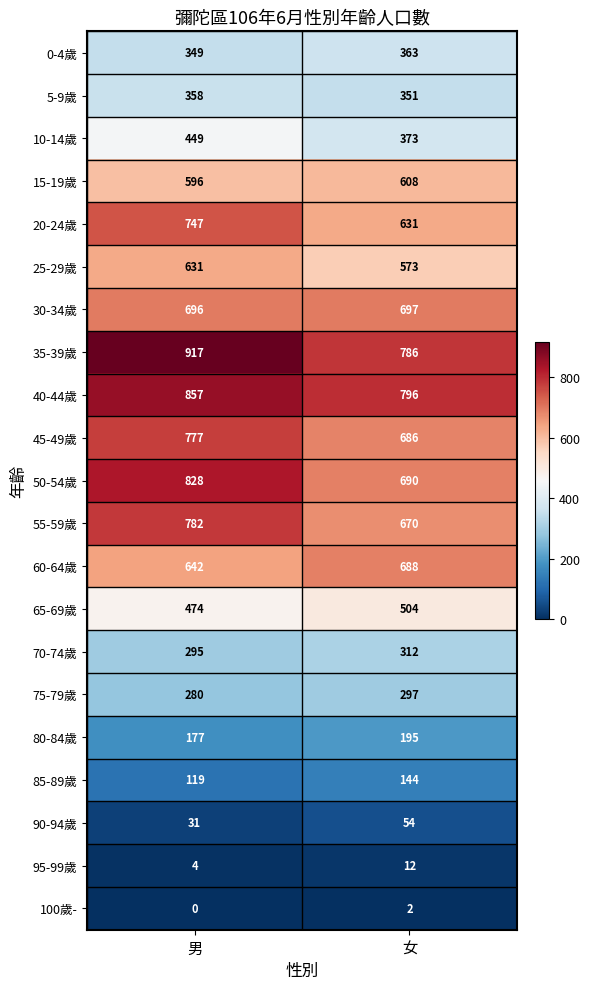

What is the difference between the 20-24歲 values at 男 and 女?

116